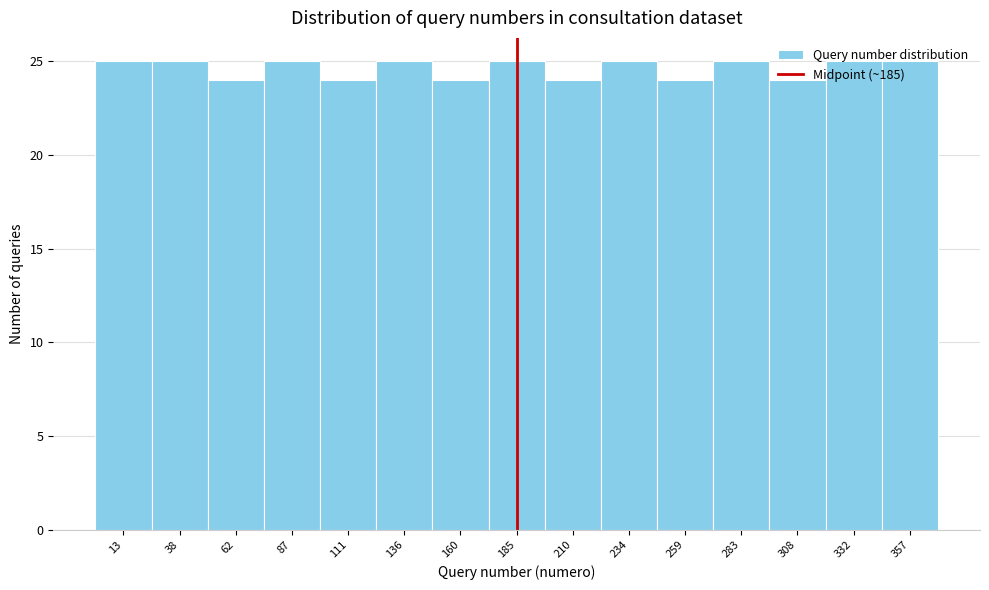

Reading left to right, transcribe this chart: for each bar, give the range it covers on the x-axis and its height. Neither the bar edges nor the heights are printed on the chart, so give them approximately, as read against the axes.

0 to 25: 25
25 to 50: 25
50 to 75: 24
75 to 100: 25
100 to 125: 24
125 to 150: 25
150 to 175: 24
175 to 195: 25
195 to 220: 24
220 to 245: 25
245 to 270: 24
270 to 295: 25
295 to 320: 24
320 to 345: 25
345 to 370: 25